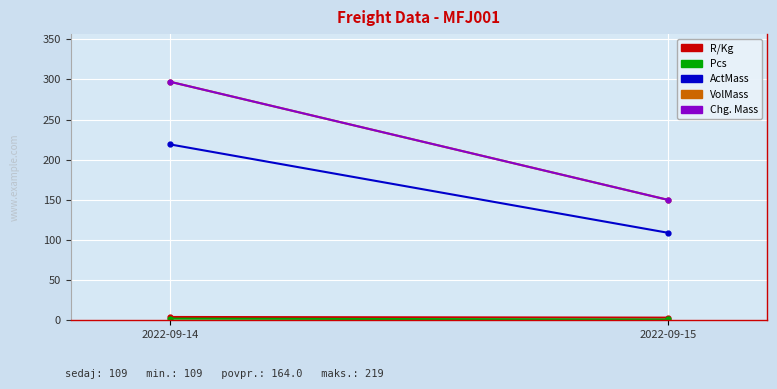

What is the difference between the highest and lowest values at 2022-09-15?

149.0